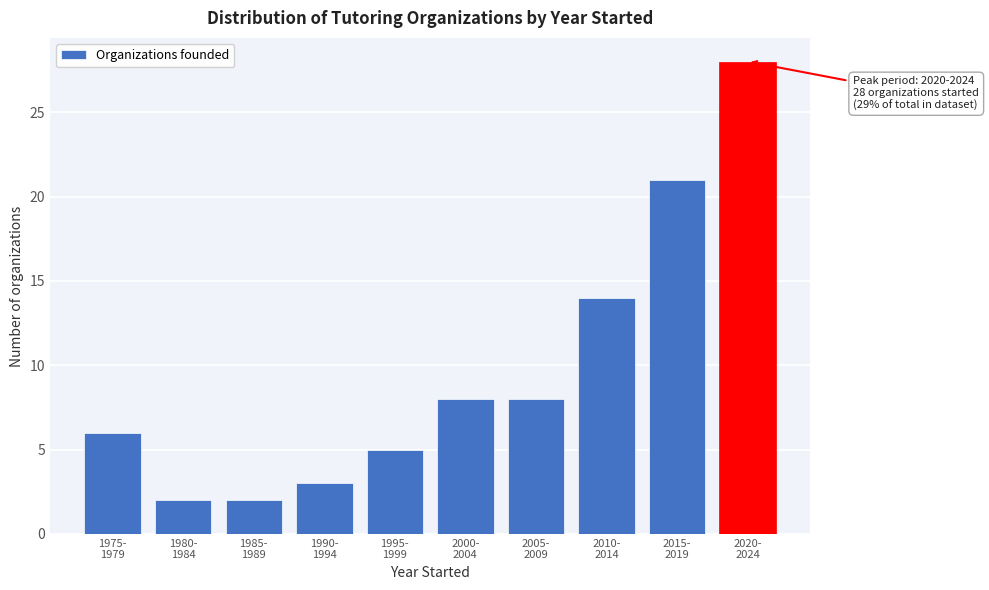

Reading left to right, list all the values displayed in this chart.

6	2	2	3	5	8	8	14	21	28